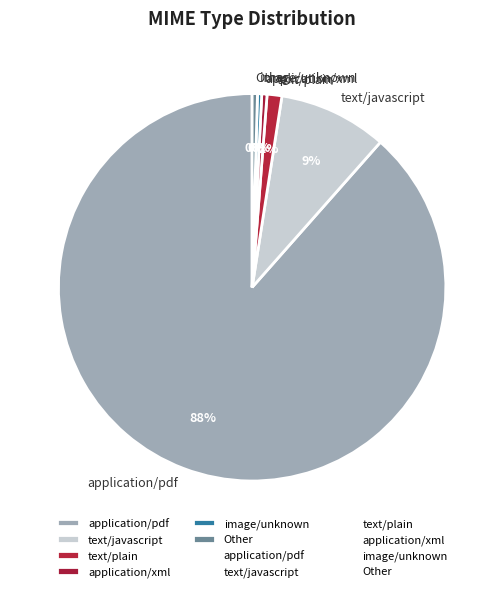

Which category accounts for the majority?

application/pdf